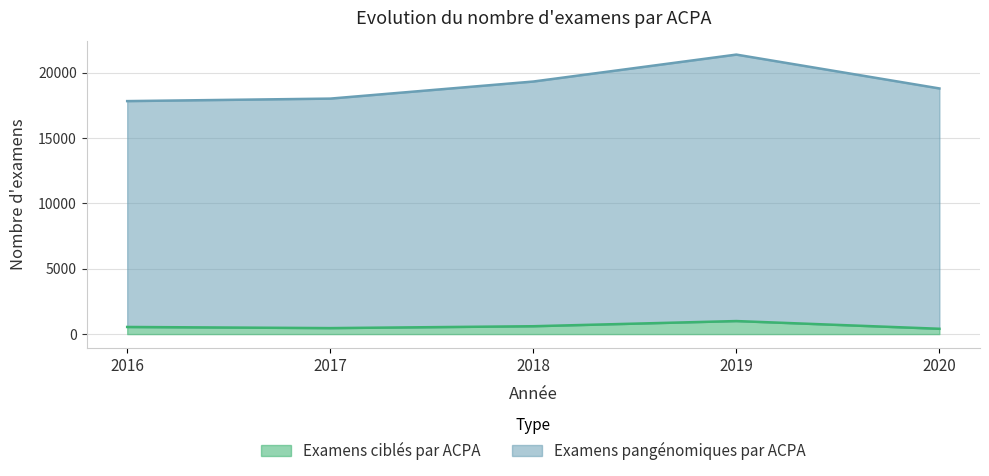

How many values in the Examens pangénomiques par ACPA series exceed 18800?

2